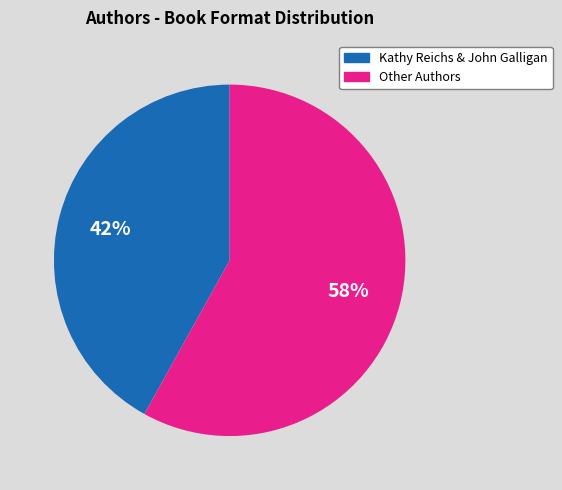

Is there a majority slice in this chart?

Yes